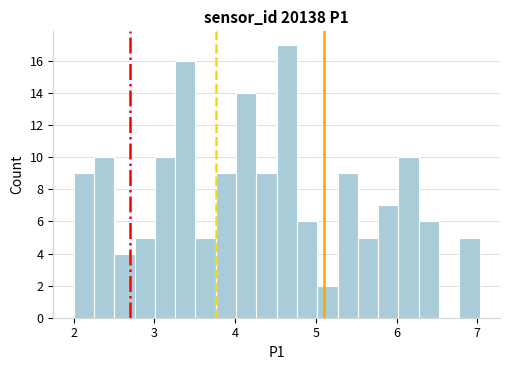

Around what value on the x-axis is the tallest bar? Give the approximate position of its centre, as read against the axis.

4.6